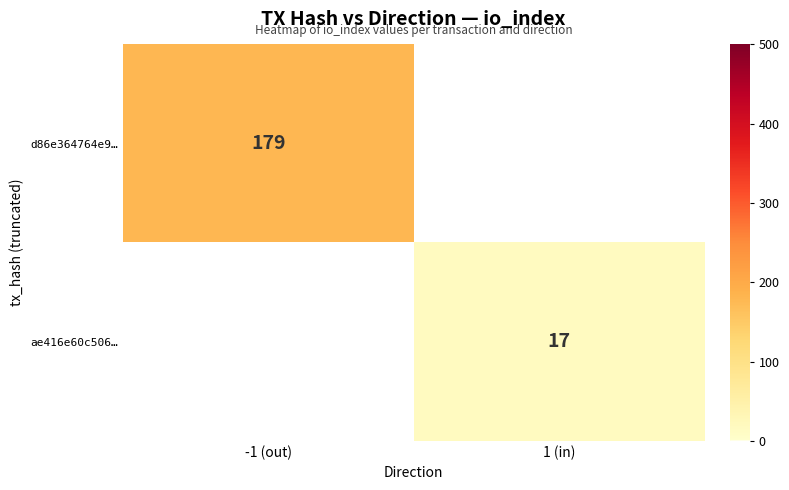

Is it true that ae416e60c506… equals 17 at 1 (in)?

True